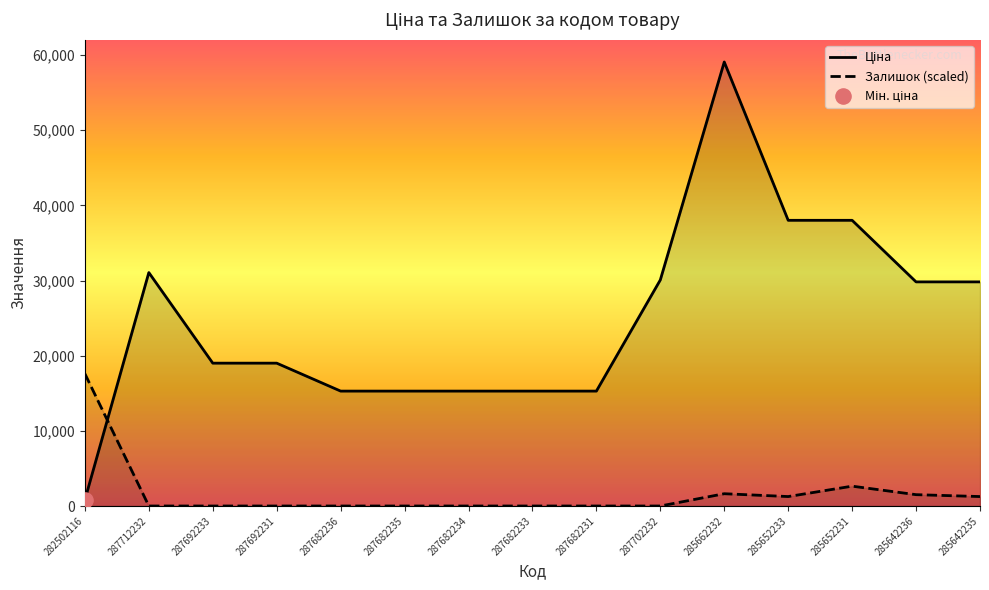

Which series has the largest Y range (max minus min)?

Ціна